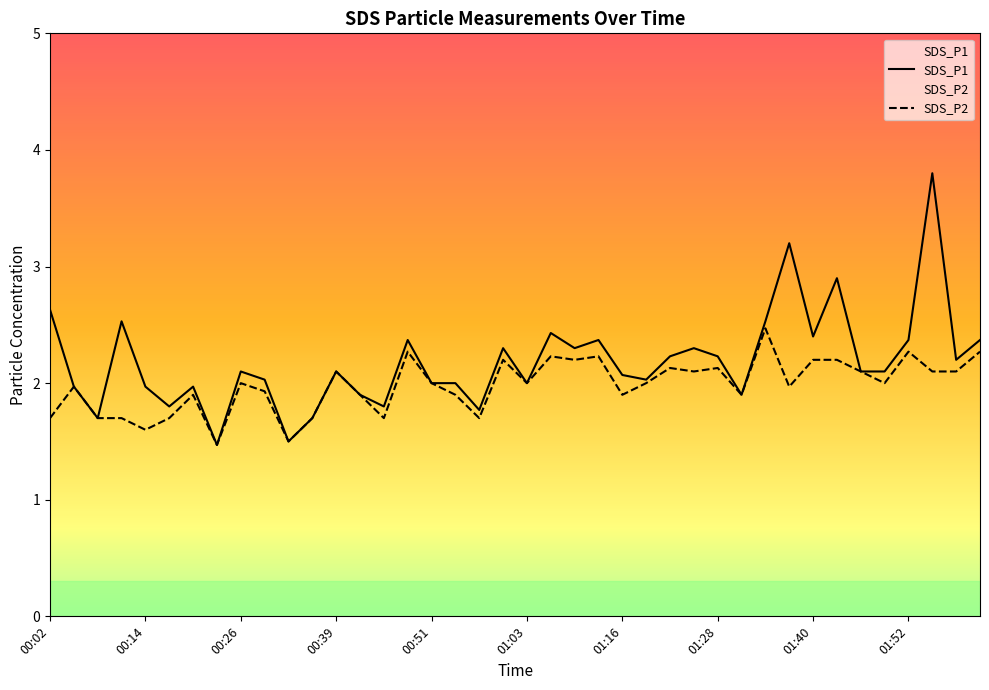

True or false: SDS_P1 and SDS_P2 intersect in this chart.

False